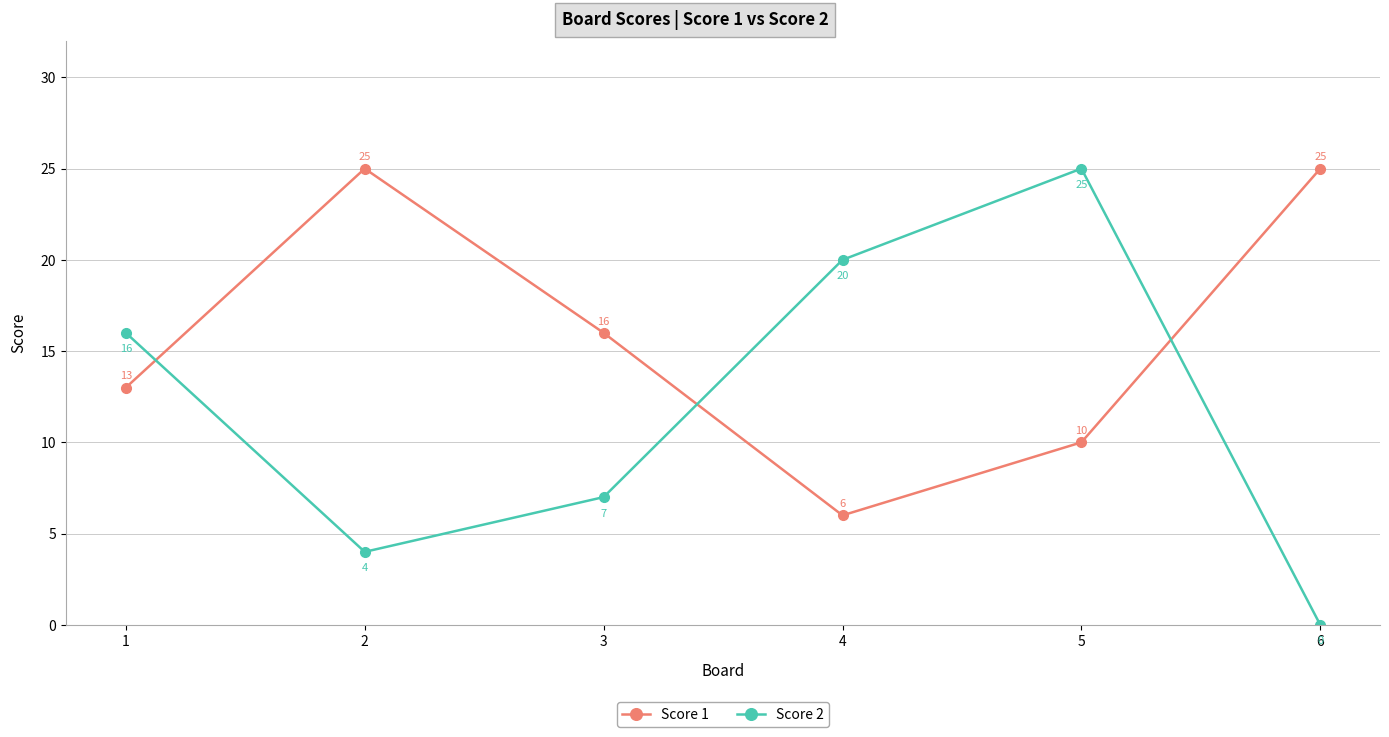

At 3, list the series in order from largest to smallest.

Score 1, Score 2